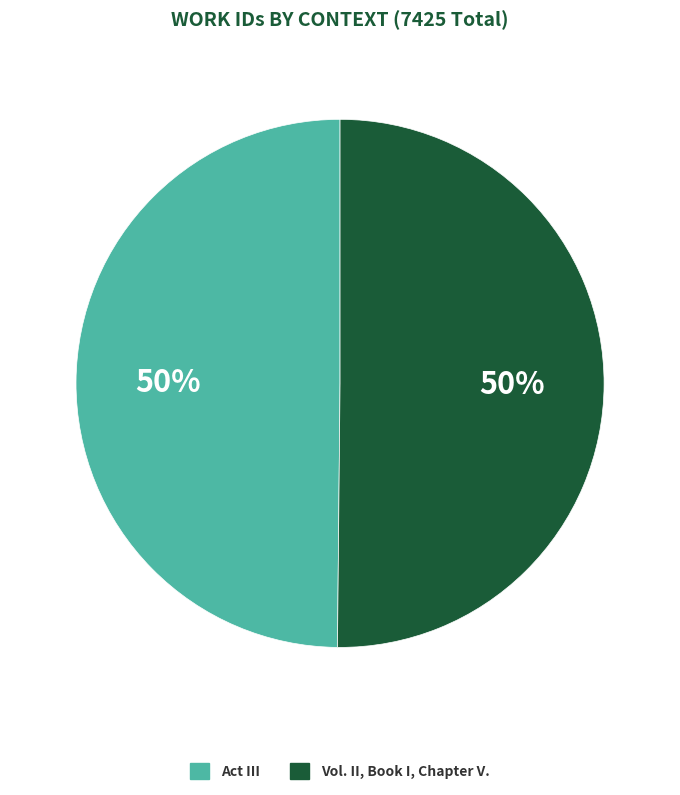

Combined, do Act III and Vol. II, Book I, Chapter V. account for over 50%?

Yes